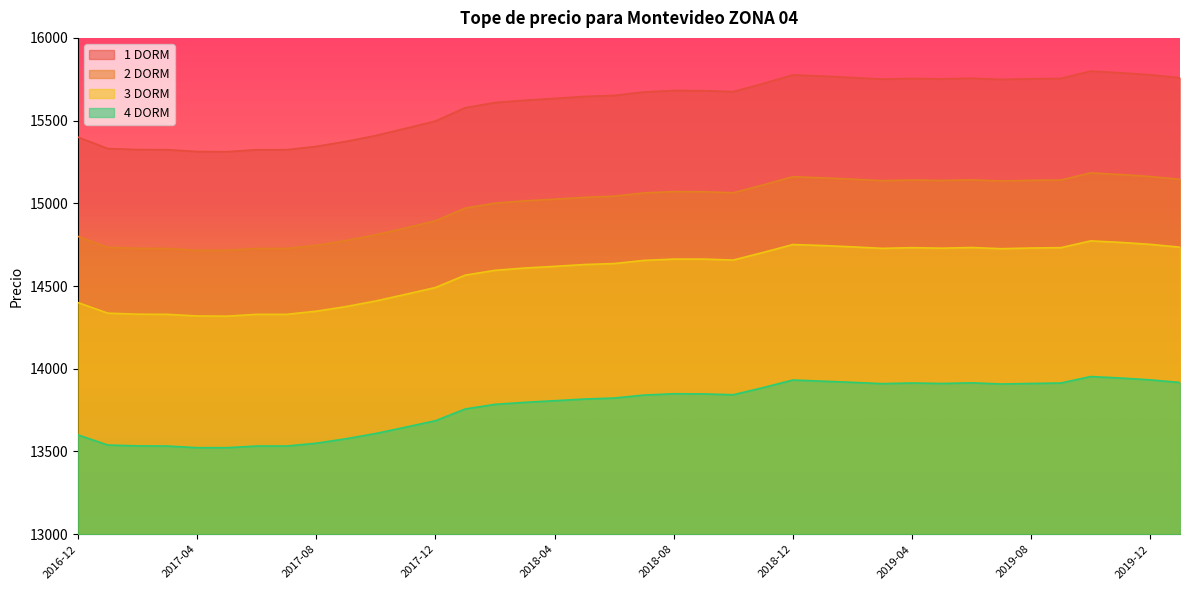

Where is the first local minimum for 2 DORM?

2018-10